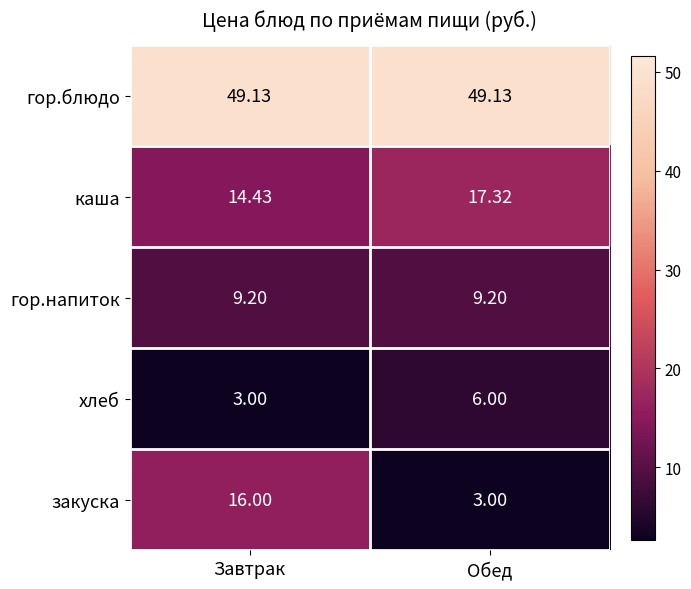

Which series has the largest range (max minus min)?

закуска